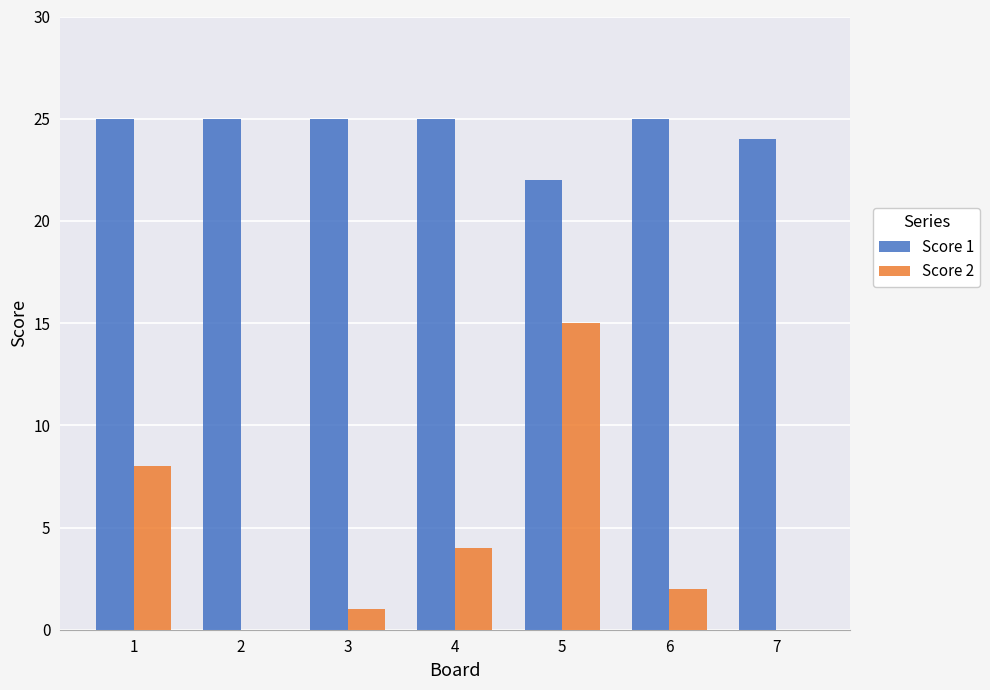

At which label does Score 2 reach its peak?

5